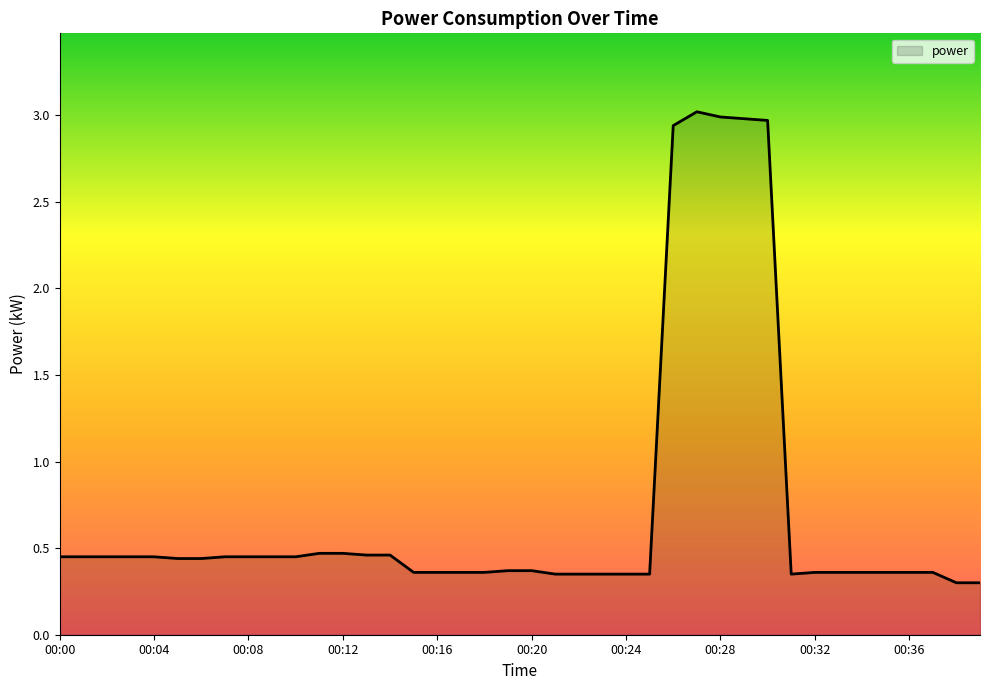

What is the greatest value displayed?

3.0